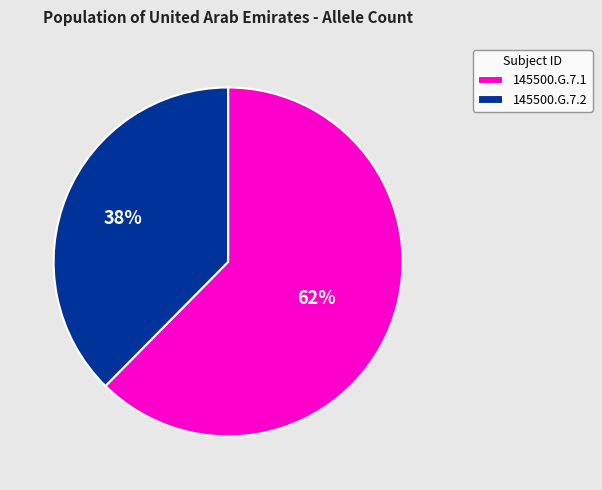

The 145500.G.7.2 slice represents 38% of the pie. True or false?

True